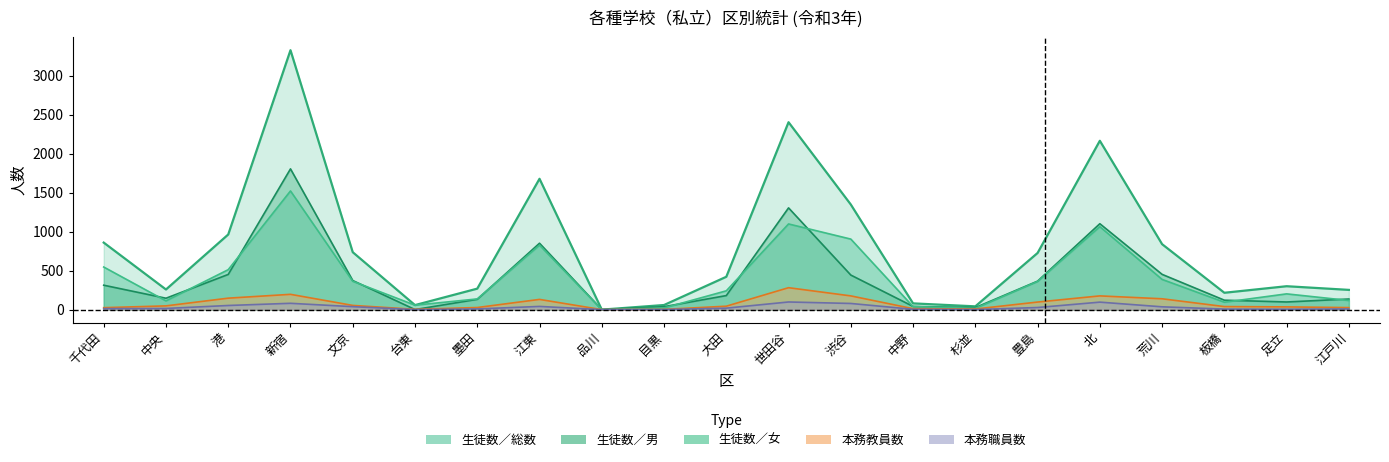

How many values in the 本務職員数 series exceed 15?

10